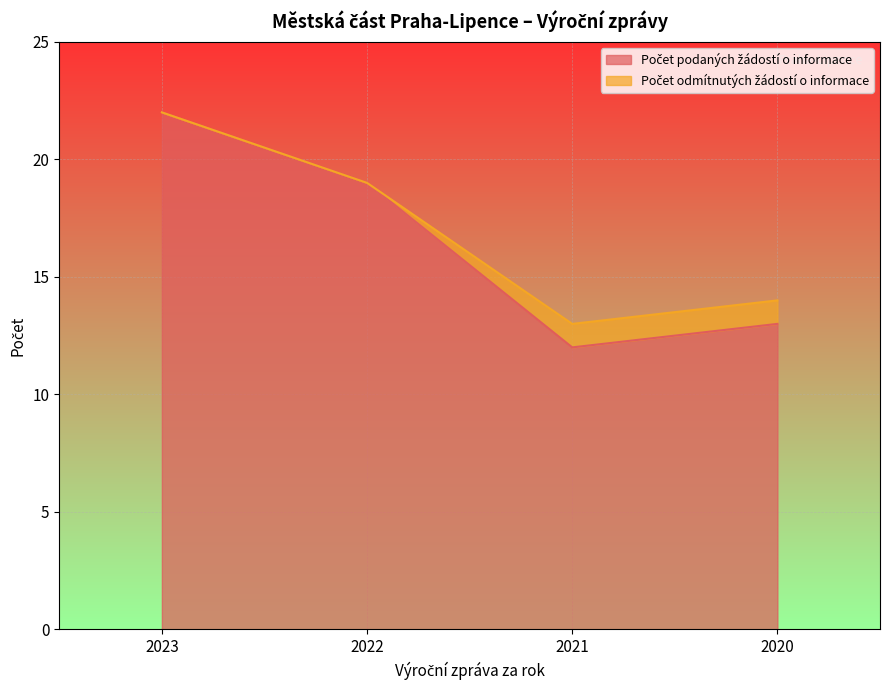

Reading left to right, what are all the values shown in this chart?

22	19	12	13